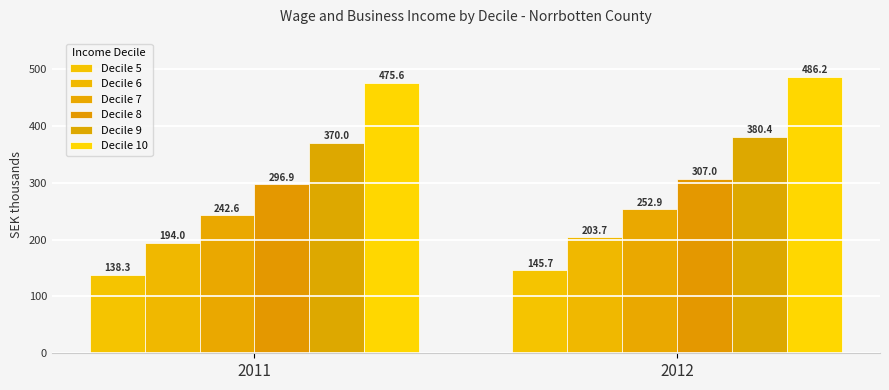

What is the difference between the Decile 7 values at 2011 and 2012?

10.3